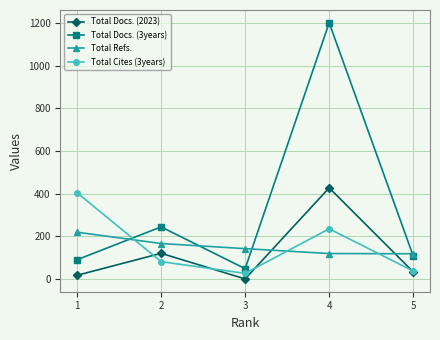

What are all the series names shown in the legend?

Total Docs. (2023), Total Docs. (3years), Total Refs., Total Cites (3years)